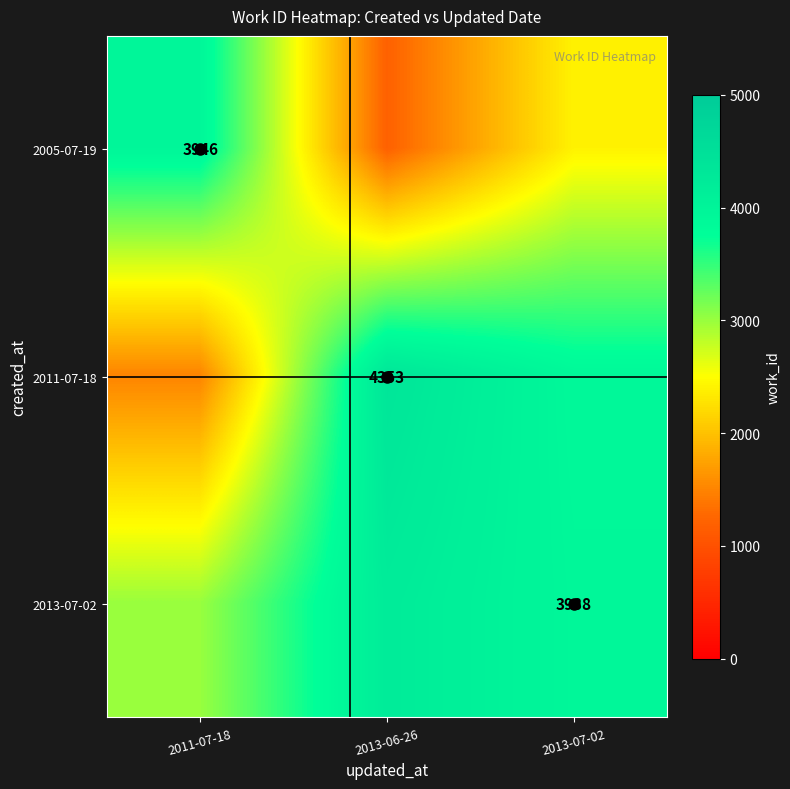

True or false: 2013-07-02 has a value of 3938 at 2013-07-02.

True